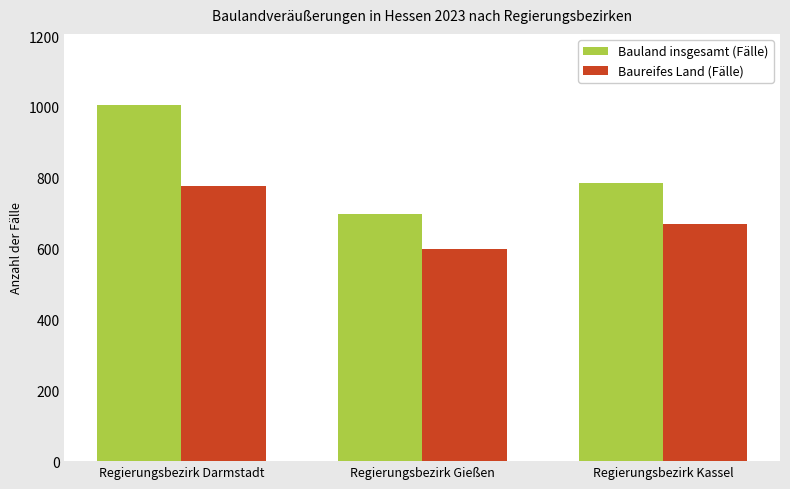

Does the chart contain stacked bars?

No